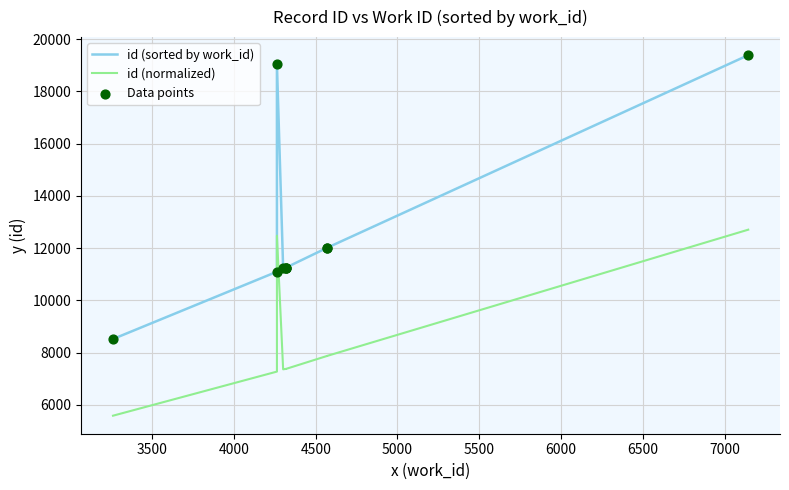

Which series has the largest total across all categories?

id (sorted by work_id)